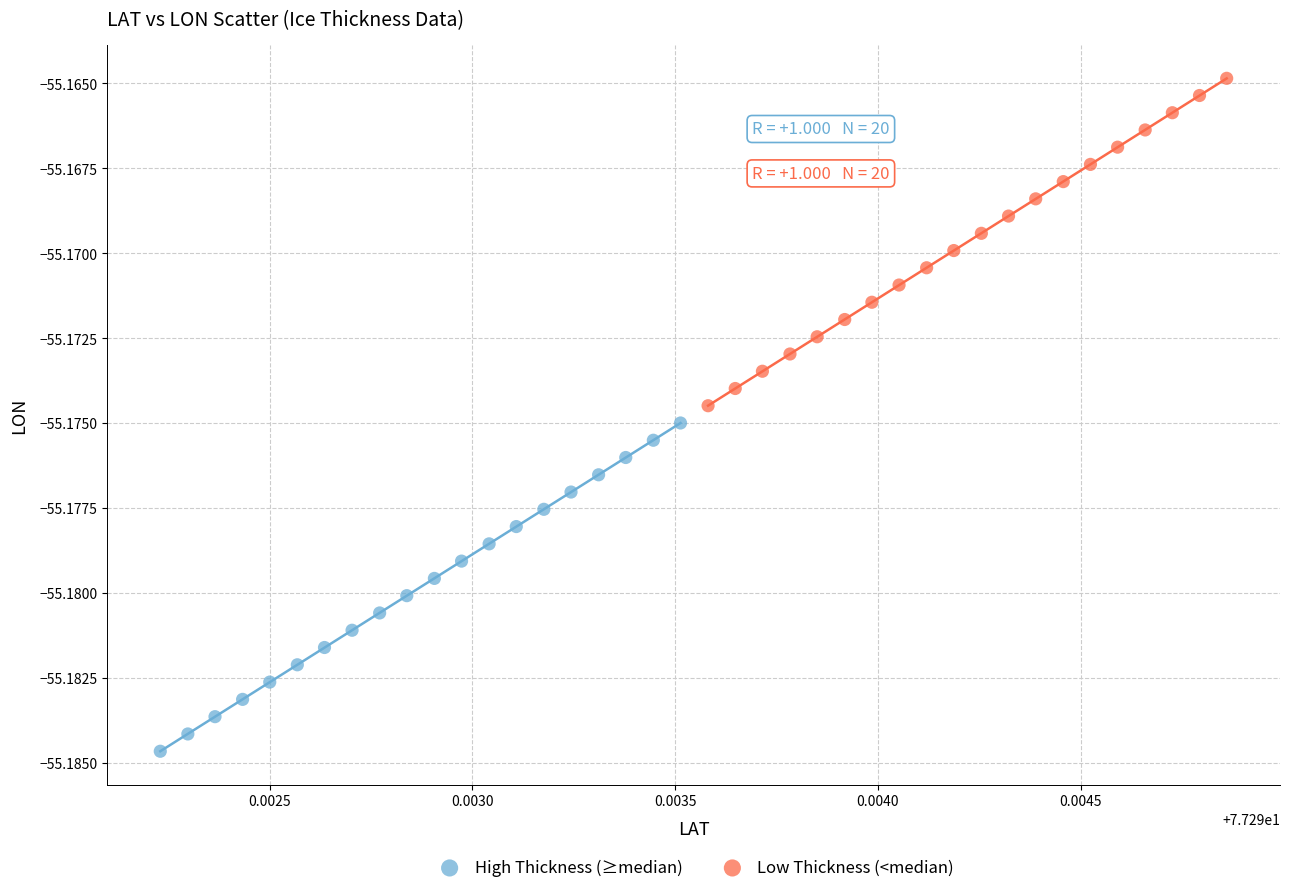

Which series reaches the maximum Y coordinate?

Low Thickness (<median)